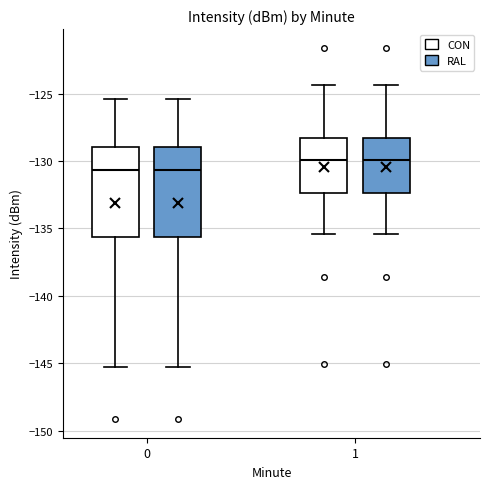

Reading left to right, transcribe this box plot: for each box, give where its median line is, the range the box spans, and where its two whiskers end, as read against the y-axis. The values are not printed on the chart, so give them approximately, as read against the axis.

0 (CON): median -130.5, box -135.5 to -129.0, whiskers -145.5 to -125.5
0 (RAL): median -130.5, box -135.5 to -129.0, whiskers -145.5 to -125.5
1 (CON): median -130.0, box -132.5 to -128.5, whiskers -135.5 to -124.5
1 (RAL): median -130.0, box -132.5 to -128.5, whiskers -135.5 to -124.5